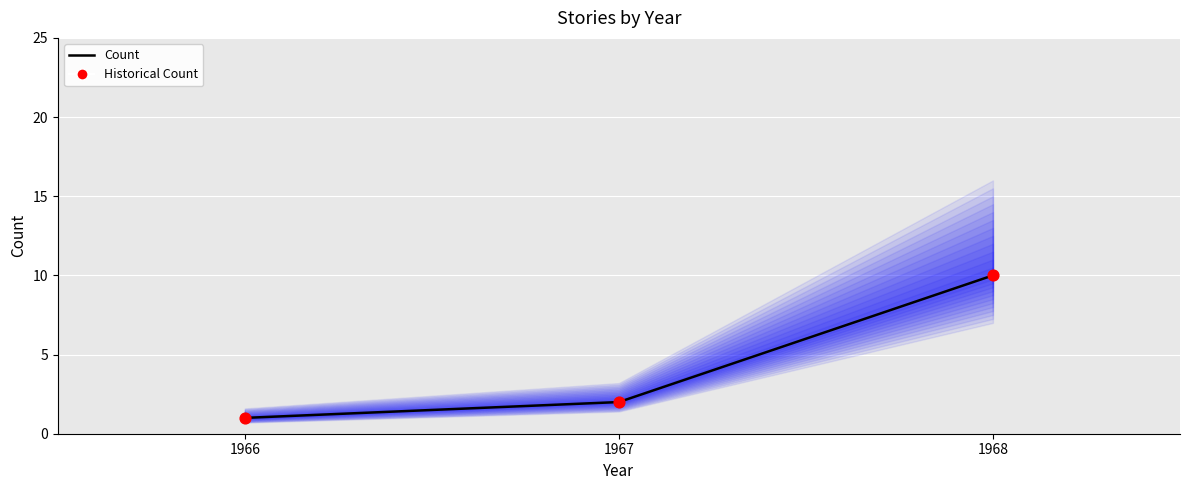

At which category is the sum across all series the highest?

1968